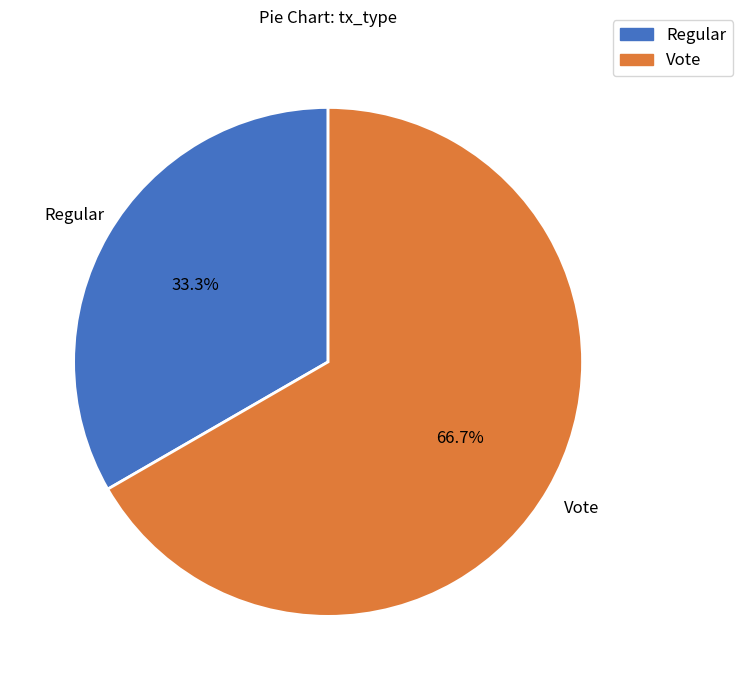

Approximately how many times larger is the value at Regular compared to Vote?

0.5